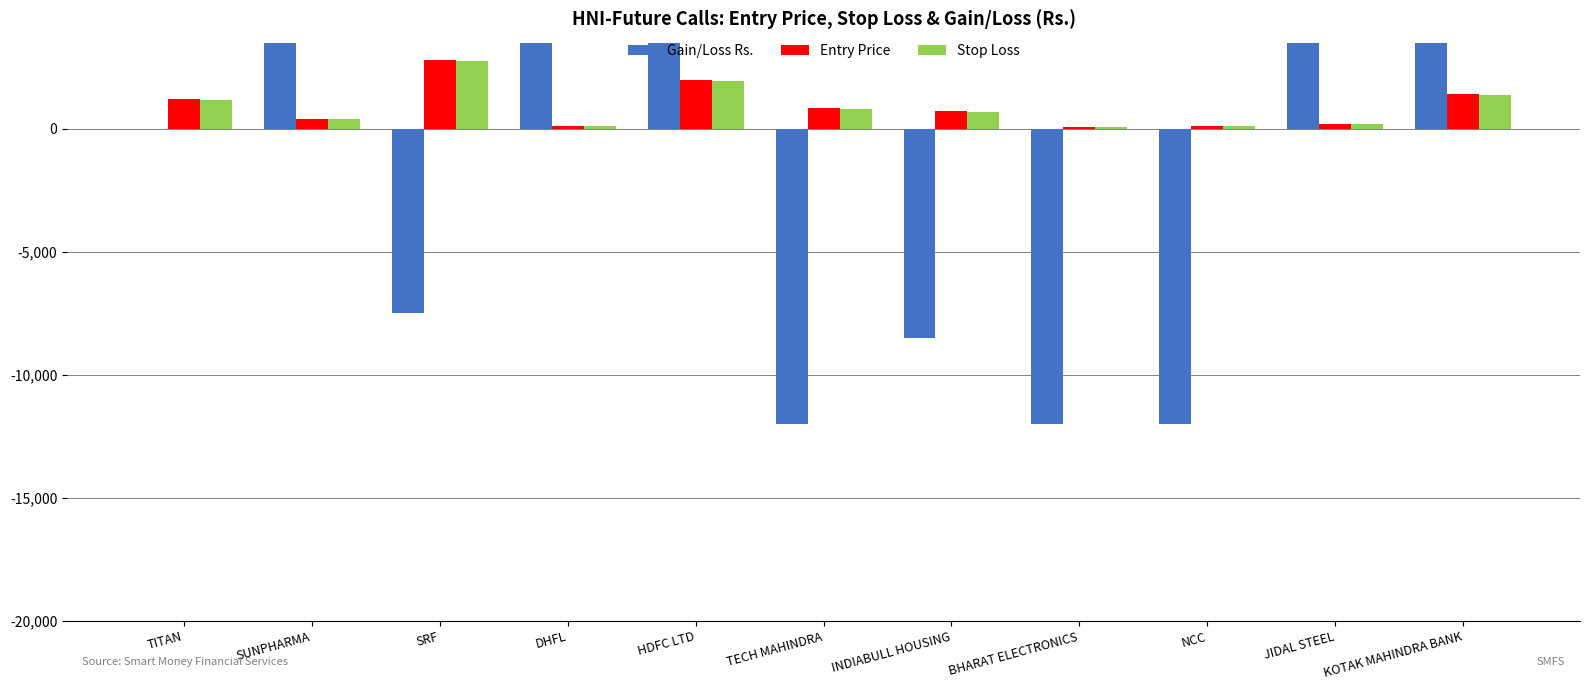

True or false: Stop Loss has a value of 460.1 at INDIABULL HOUSING.

False